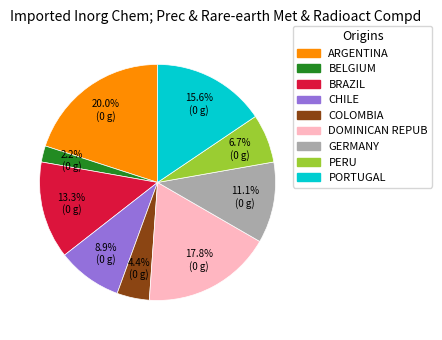

What percentage is NOT represented by GERMANY?

88.9%